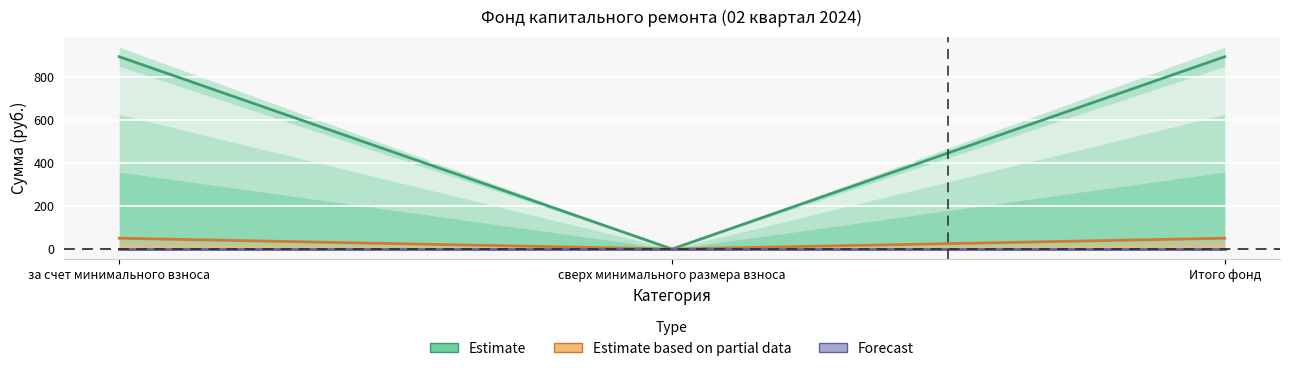

Which series has the widest spread of values?

Estimate